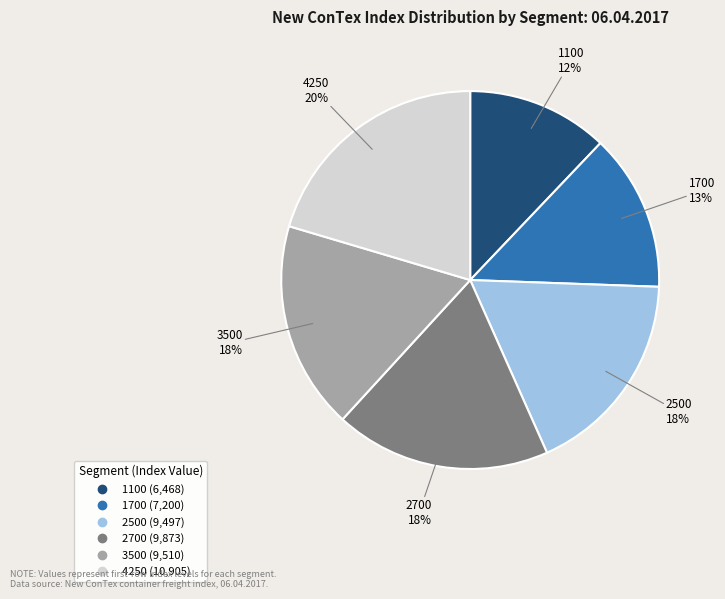

Approximately how many times larger is the value at 1700 compared to 2700?

0.7